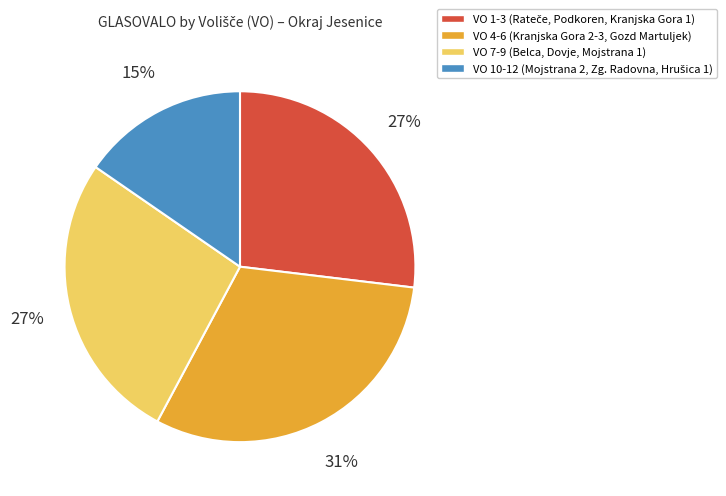

To the nearest percent, what is the average slice percentage?

25%